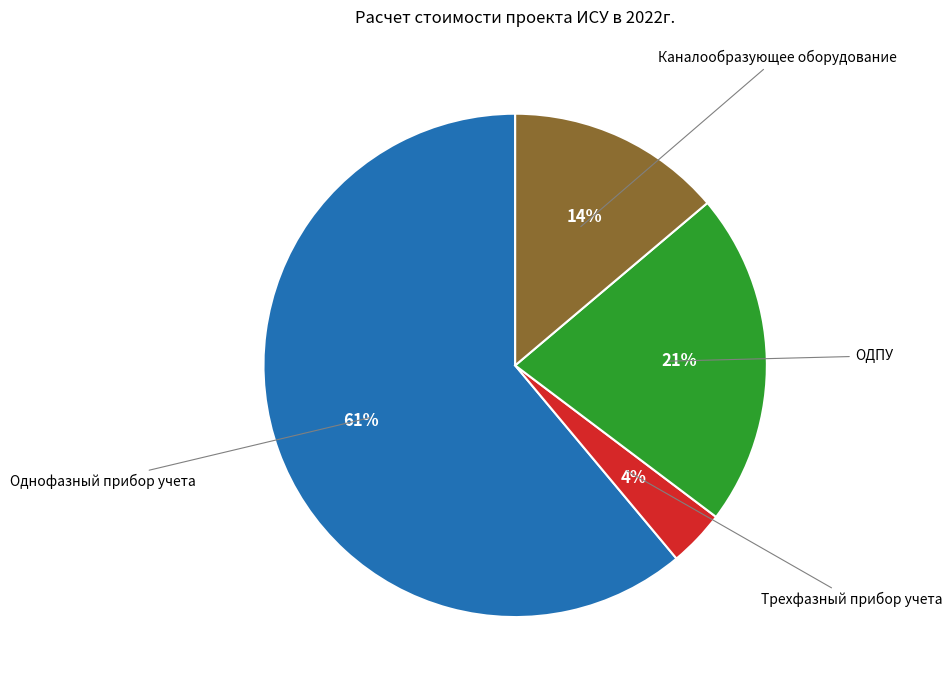

Combined, do Трехфазный прибор учета and Однофазный прибор учета account for over 50%?

Yes